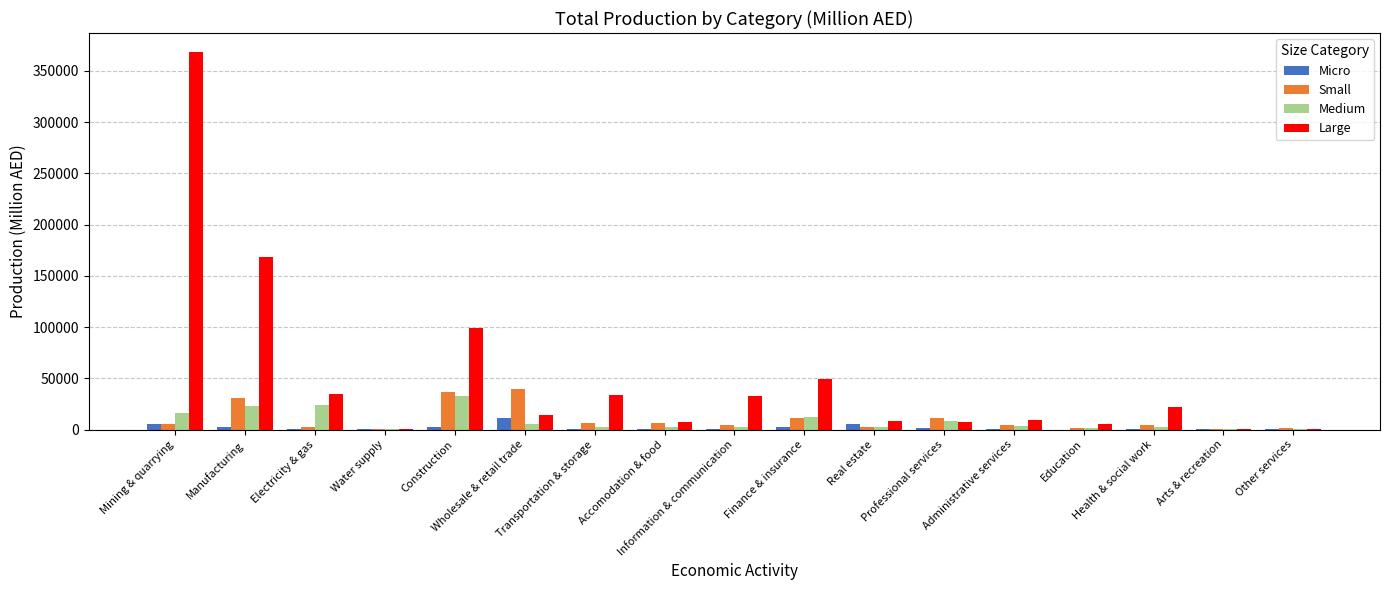

What is the approximate value of Medium at Other services?

217.4